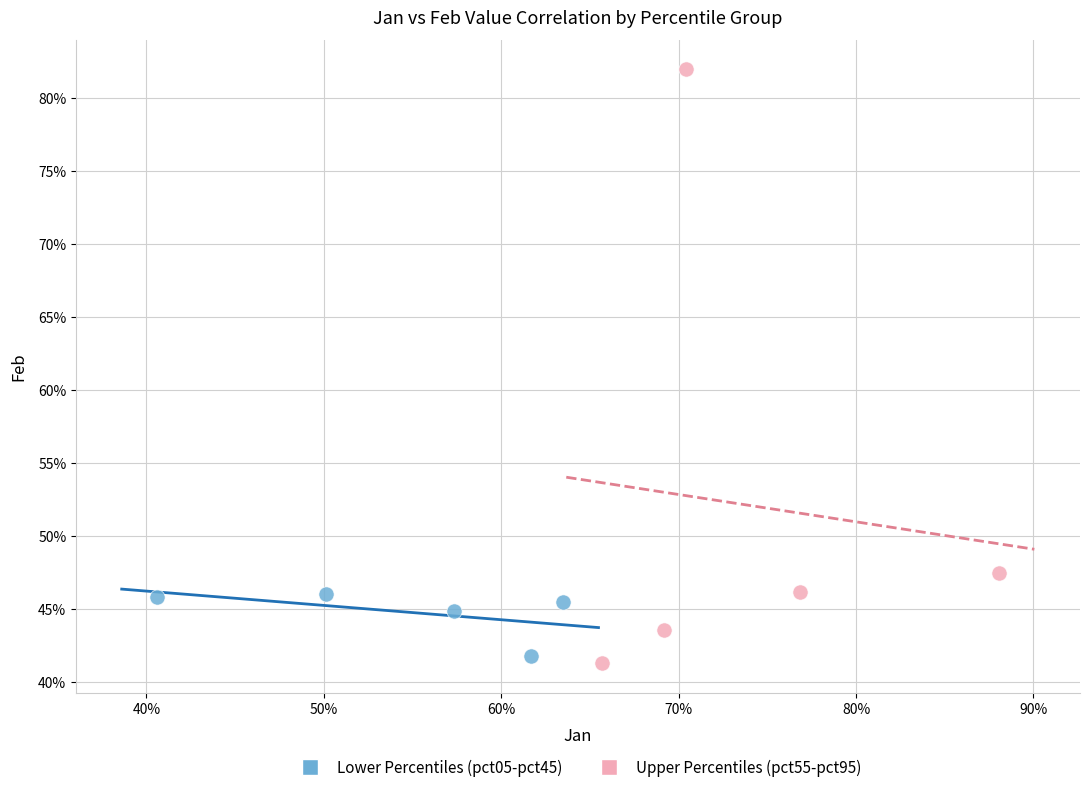

What are all the series names shown in the legend?

Lower Percentiles (pct05-pct45), Upper Percentiles (pct55-pct95)